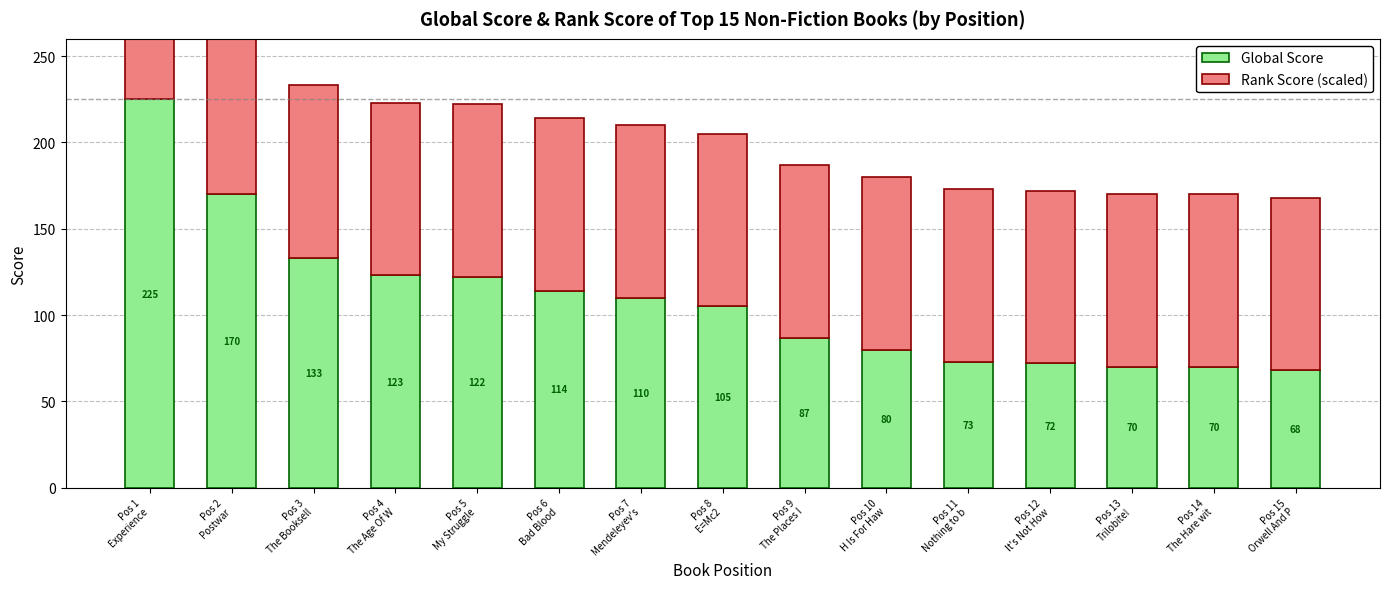

What is the difference between the highest and lowest values at Pos 1
Experience?

150